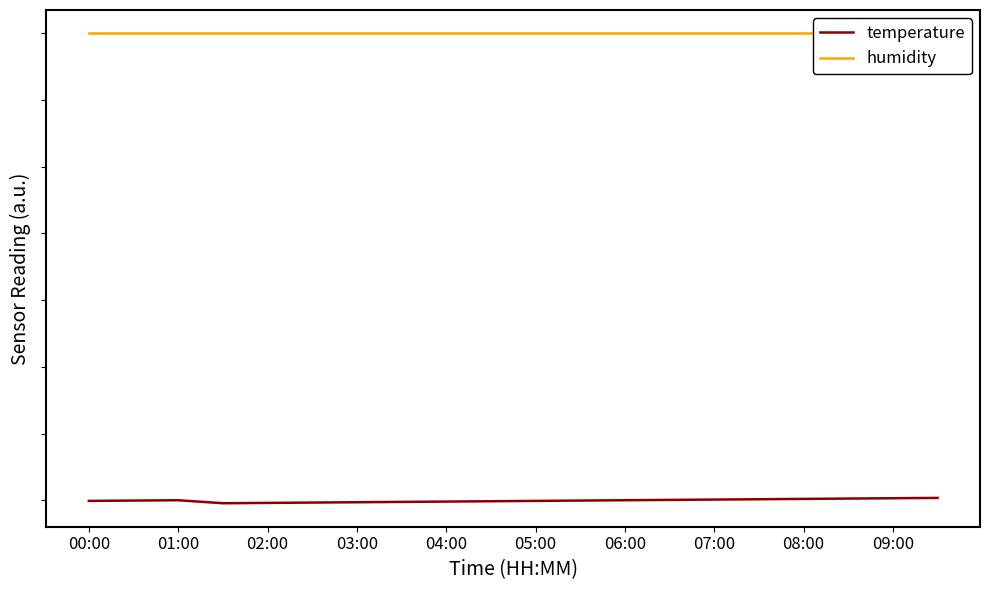

Does the chart display data point markers on the line(s)?

No